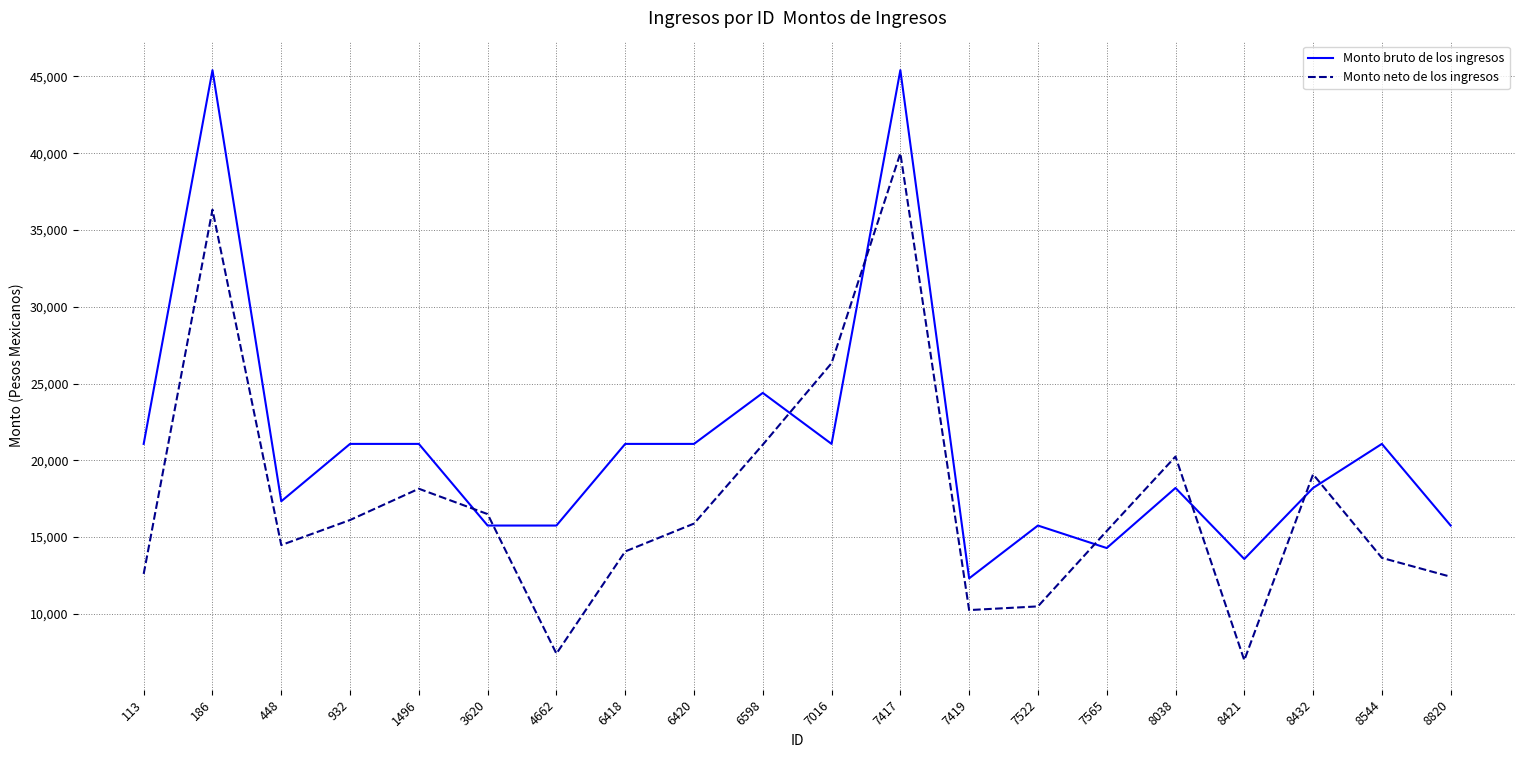

True or false: Monto neto de los ingresos has a value of 12852.0 at 6598.

False